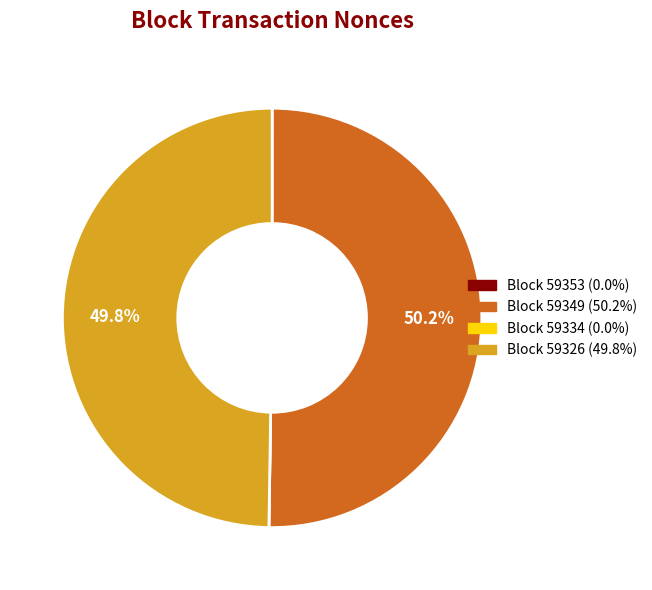

To the nearest percent, what is the difference between the largest and smallest slice percentages?

50%